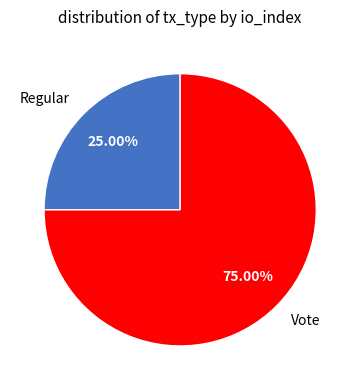

To the nearest percent, what portion does Vote represent?

75%